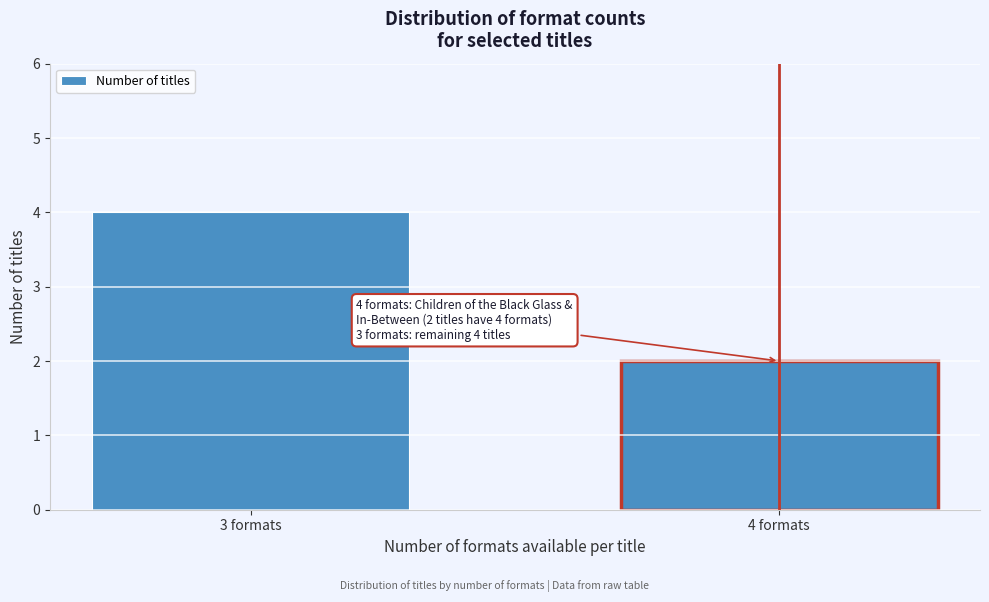

Reading left to right, what are all the values shown in this chart?

4	2